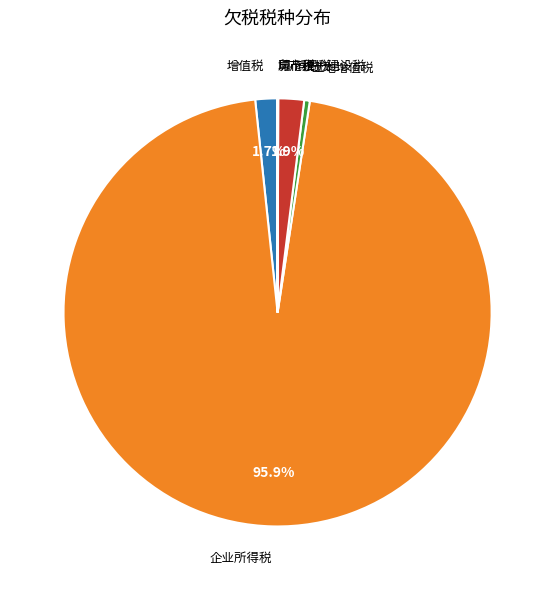

Is there any slice that represents more than half of the pie?

Yes